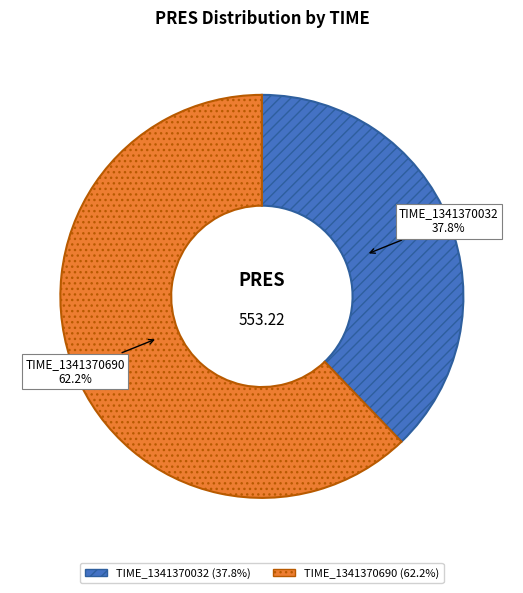

To the nearest percent, what is the combined percentage of TIME_1341370690 and TIME_1341370032?

100%